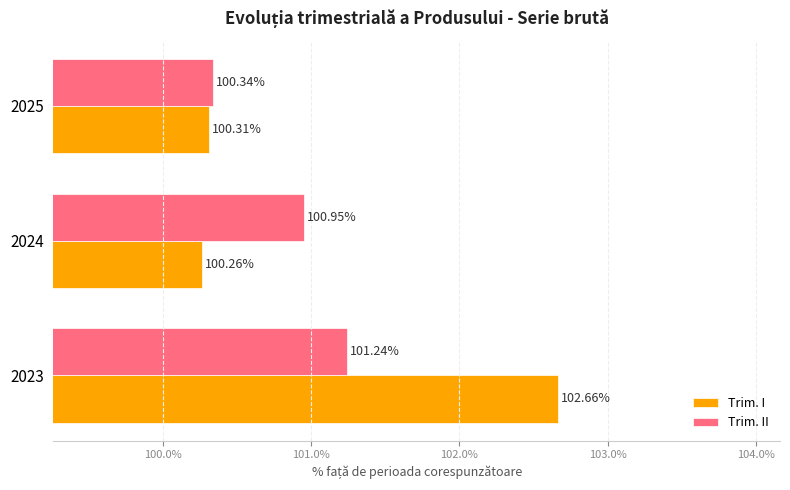

List the series in order of their overall mean, highest first.

Trim. I, Trim. II